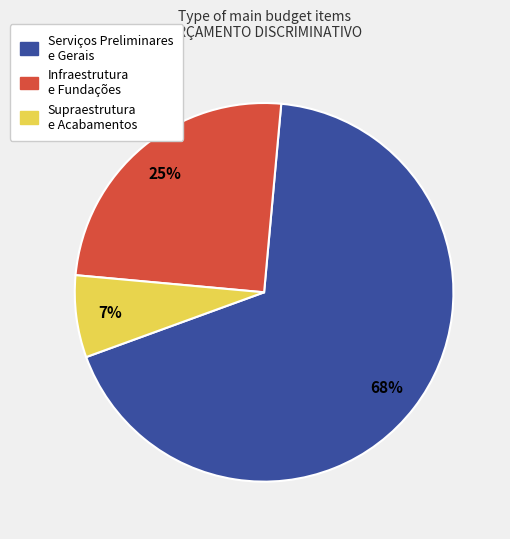

Count the number of slices in the pie.

3